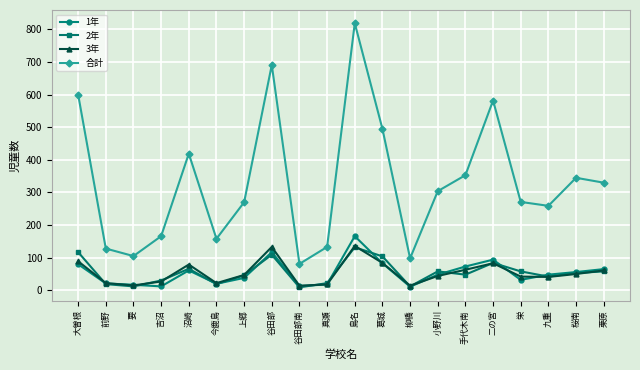

What position from the left is 吉沼?

4